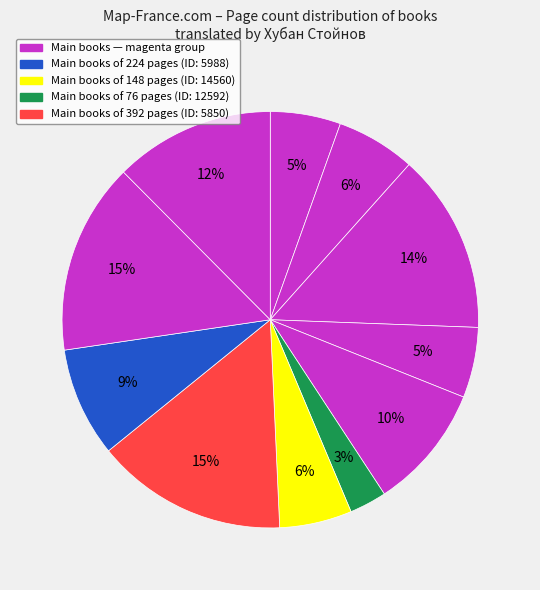

How many slices are in this pie chart?

11